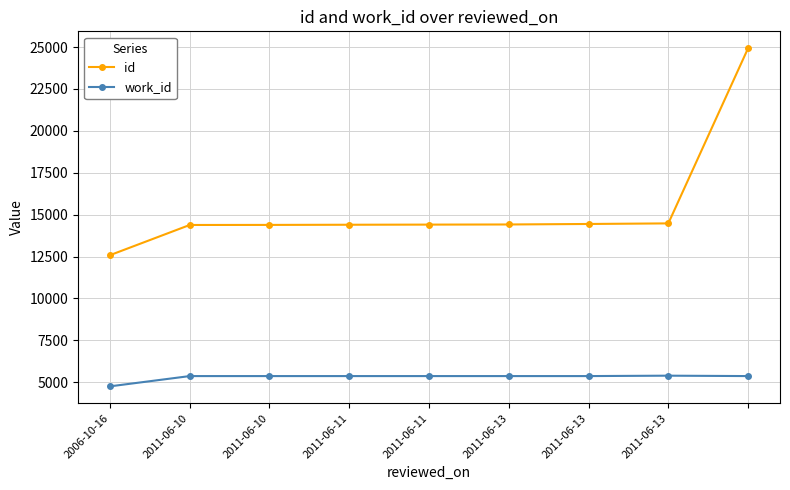

What is the lowest value of the id series?

12580